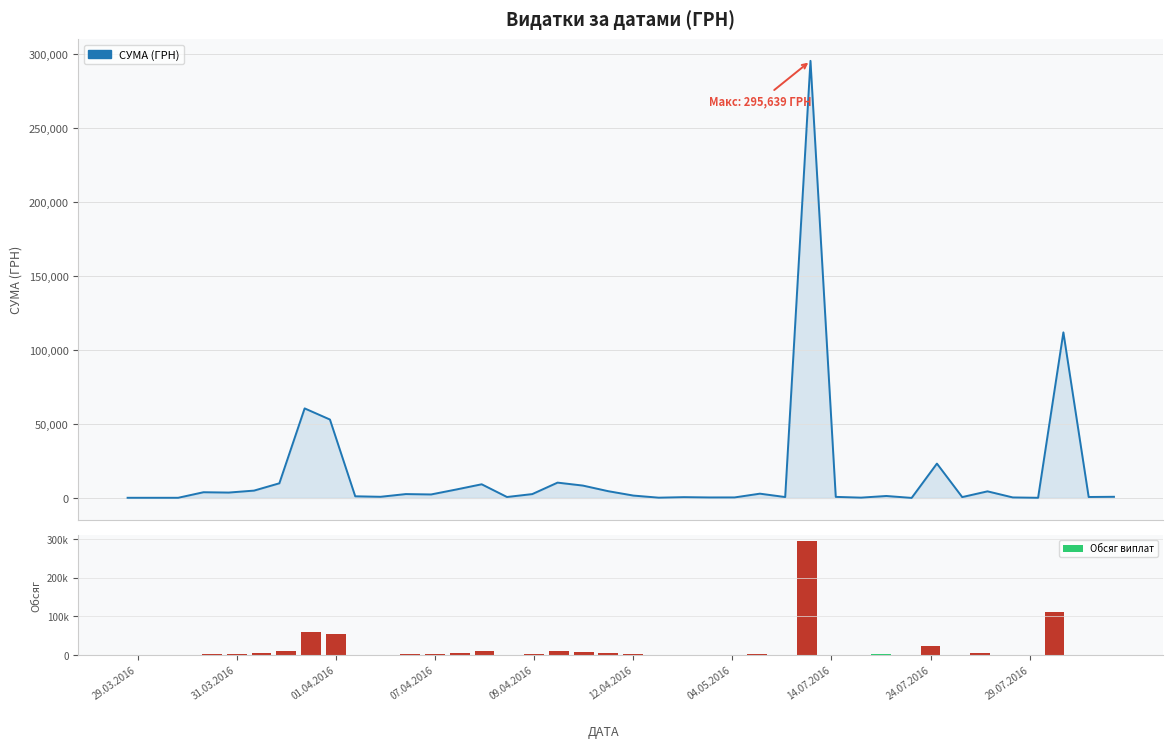

Between 01.04.2016 and 14.07.2016, which is larger?

14.07.2016